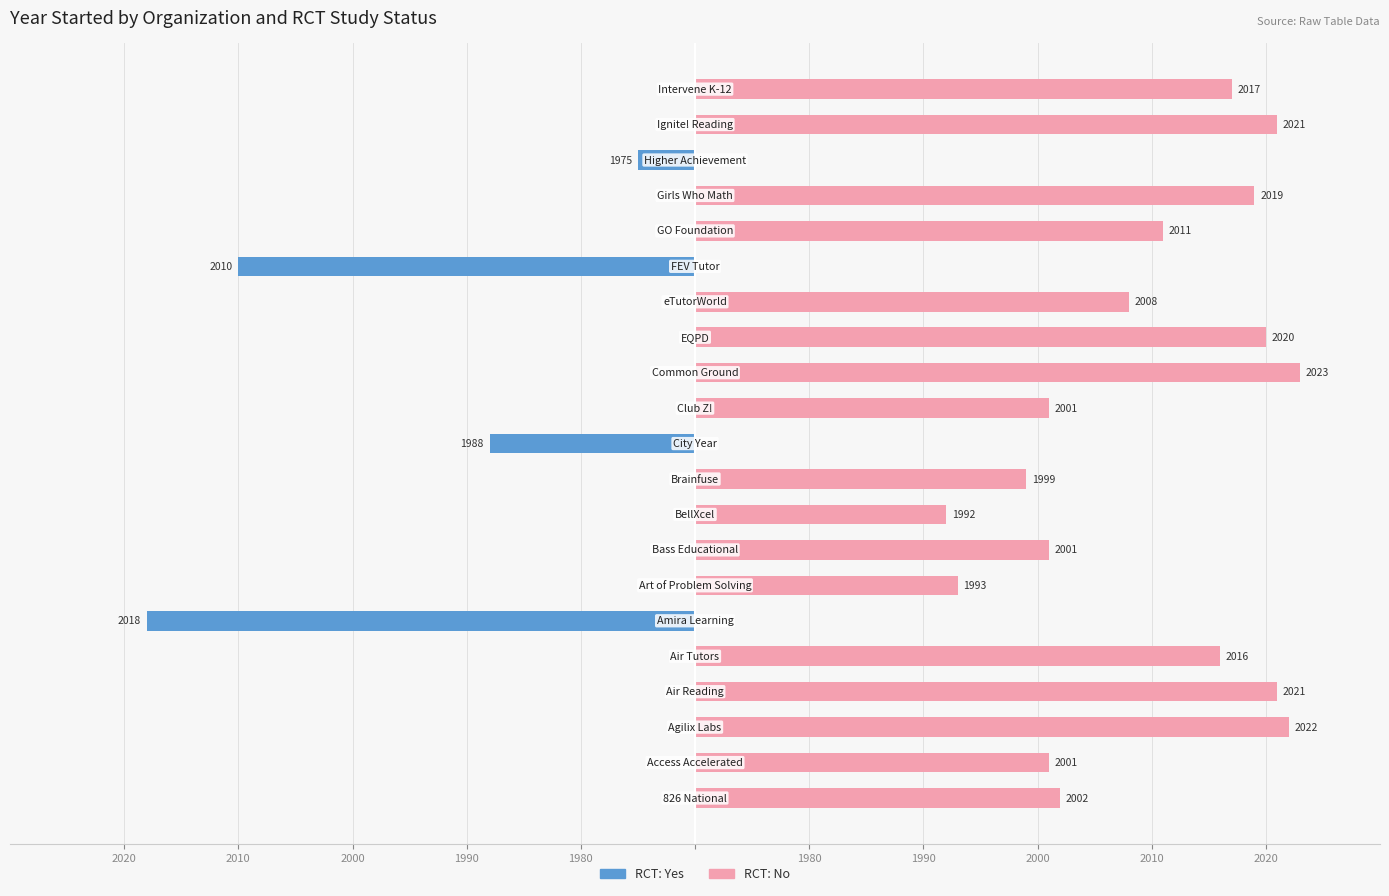

What is the label of the 17th bar from the right?

Air Tutors